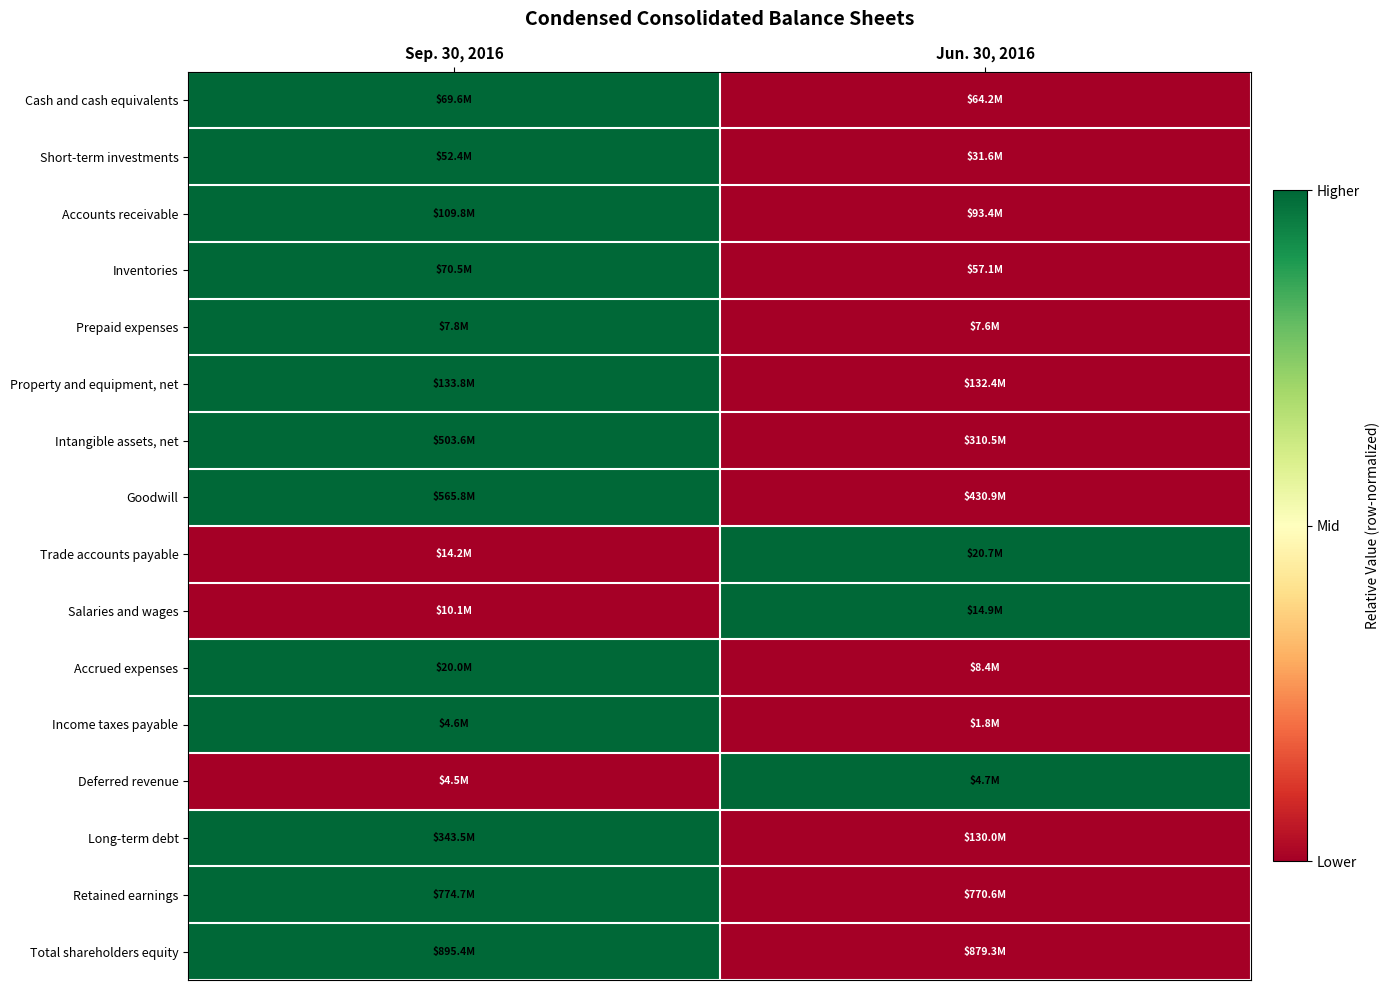

Reading left to right, extract all data points from this chart.

Cash and cash equivalents: Sep. 30, 2016=1	Jun. 30, 2016=0
Short-term investments: Sep. 30, 2016=1	Jun. 30, 2016=0
Accounts receivable: Sep. 30, 2016=1	Jun. 30, 2016=0
Inventories: Sep. 30, 2016=1	Jun. 30, 2016=0
Prepaid expenses: Sep. 30, 2016=1	Jun. 30, 2016=0
Property and equipment, net: Sep. 30, 2016=1	Jun. 30, 2016=0
Intangible assets, net: Sep. 30, 2016=1	Jun. 30, 2016=0
Goodwill: Sep. 30, 2016=1	Jun. 30, 2016=0
Trade accounts payable: Sep. 30, 2016=0	Jun. 30, 2016=1
Salaries and wages: Sep. 30, 2016=0	Jun. 30, 2016=1
Accrued expenses: Sep. 30, 2016=1	Jun. 30, 2016=0
Income taxes payable: Sep. 30, 2016=1	Jun. 30, 2016=0
Deferred revenue: Sep. 30, 2016=0	Jun. 30, 2016=1
Long-term debt: Sep. 30, 2016=1	Jun. 30, 2016=0
Retained earnings: Sep. 30, 2016=1	Jun. 30, 2016=0
Total shareholders equity: Sep. 30, 2016=1	Jun. 30, 2016=0